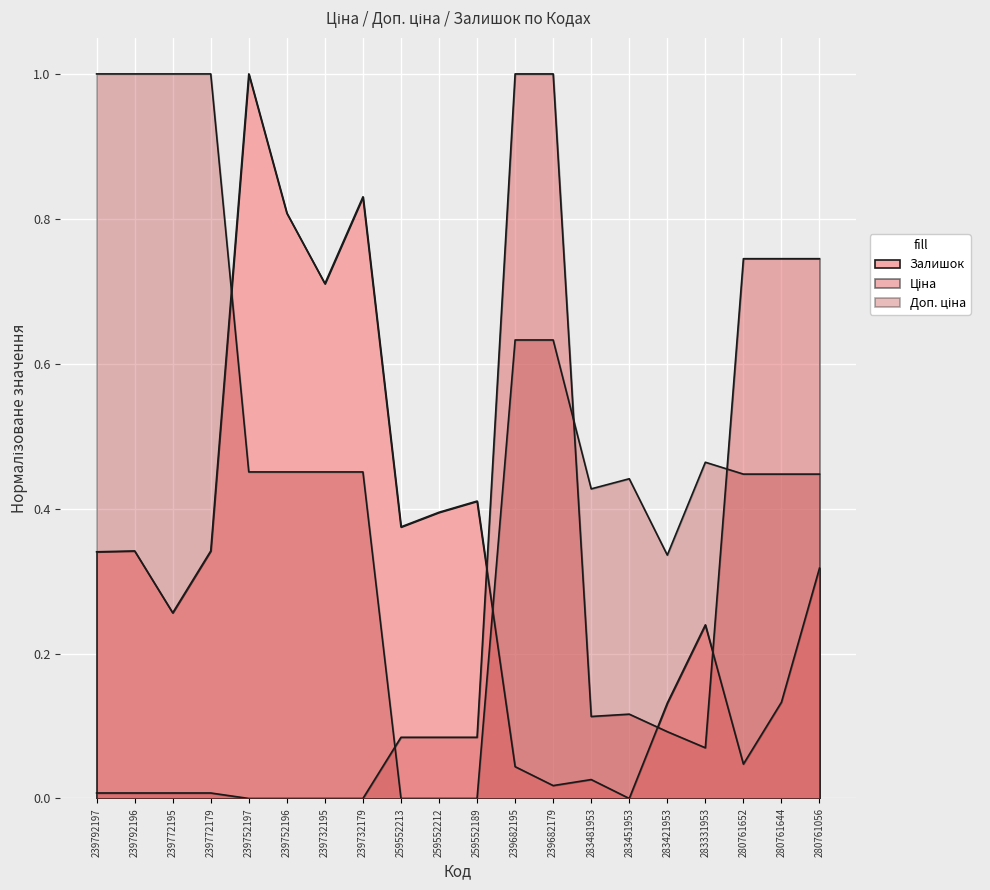

True or false: Залишок and Доп. ціна intersect in this chart.

True